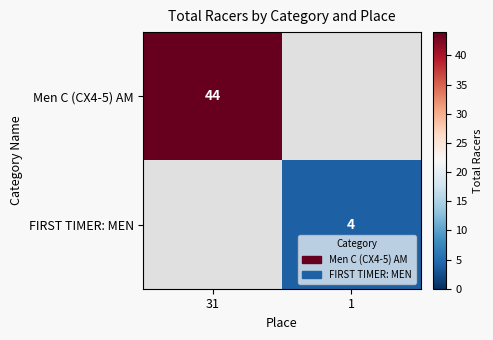

The value of FIRST TIMER: MEN at 1 is 5. True or false?

False